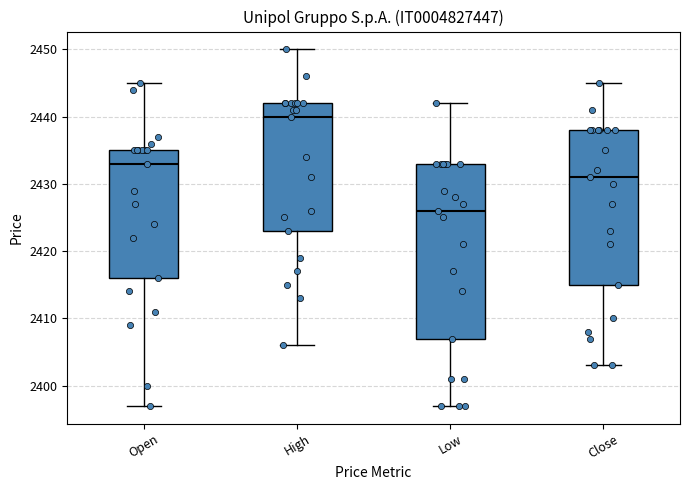

Where is the lower edge of the box for Low on the y-axis? The values are not printed on the chart, so give them approximately, as read against the axis.

2407